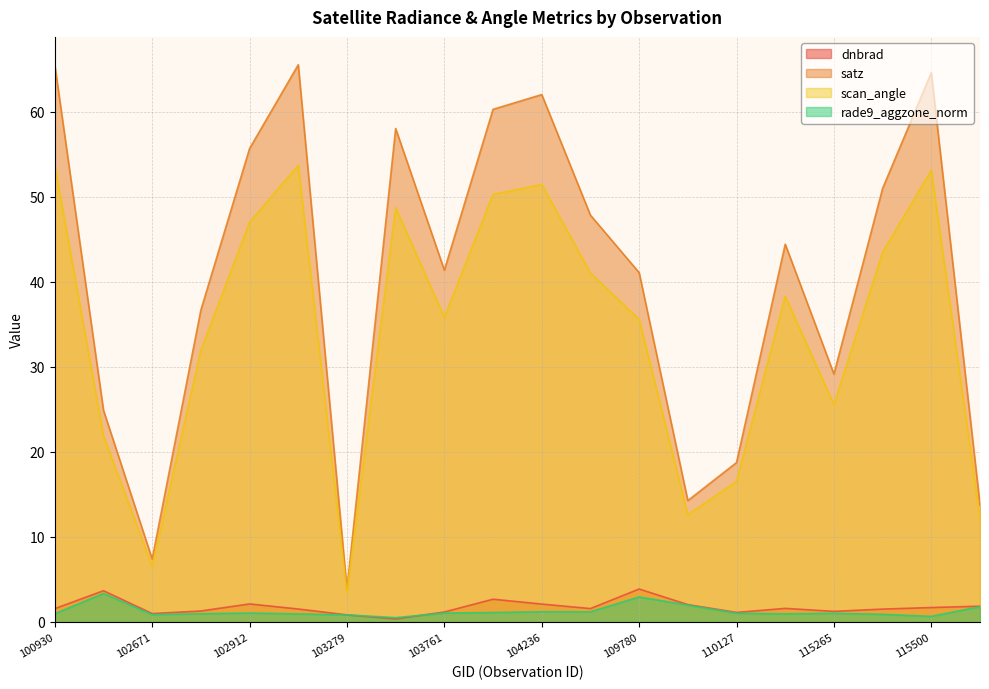

At which label does dnbrad reach its minimum?

103643